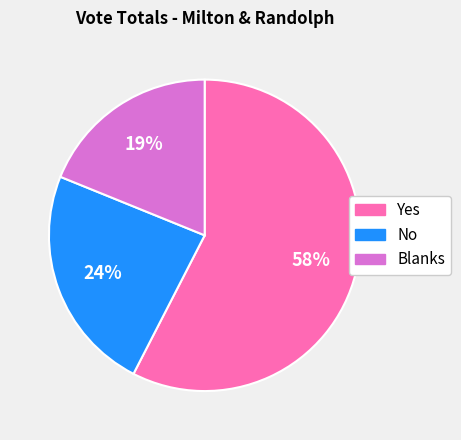

Which category has the biggest portion of the pie?

Yes